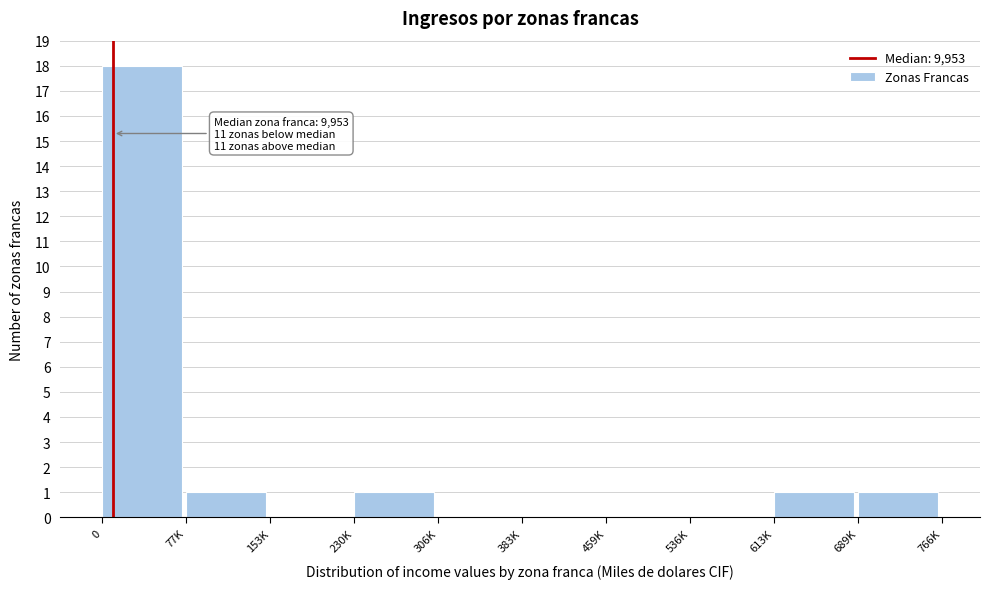

Reading left to right, what are all the values shown in this chart?

0=18	77K=1	153K=0	230K=1	306K=0	383K=0	459K=0	536K=0	613K=1	689K=1